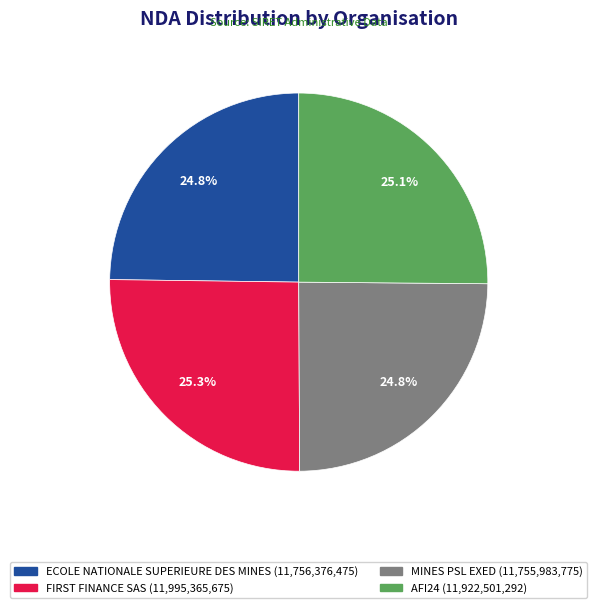

To the nearest percent, what portion does ECOLE NATIONALE SUPERIEURE DES MINES represent?

25%